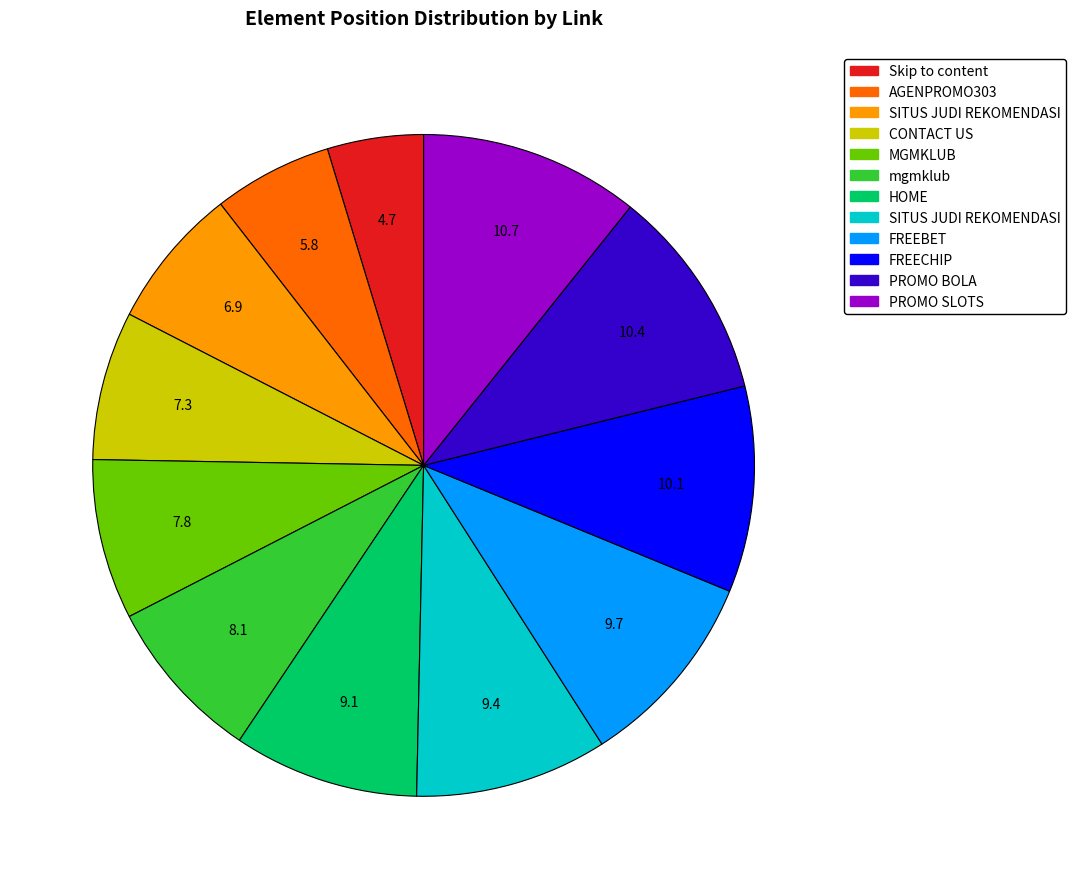

Is there any slice that represents more than half of the pie?

No